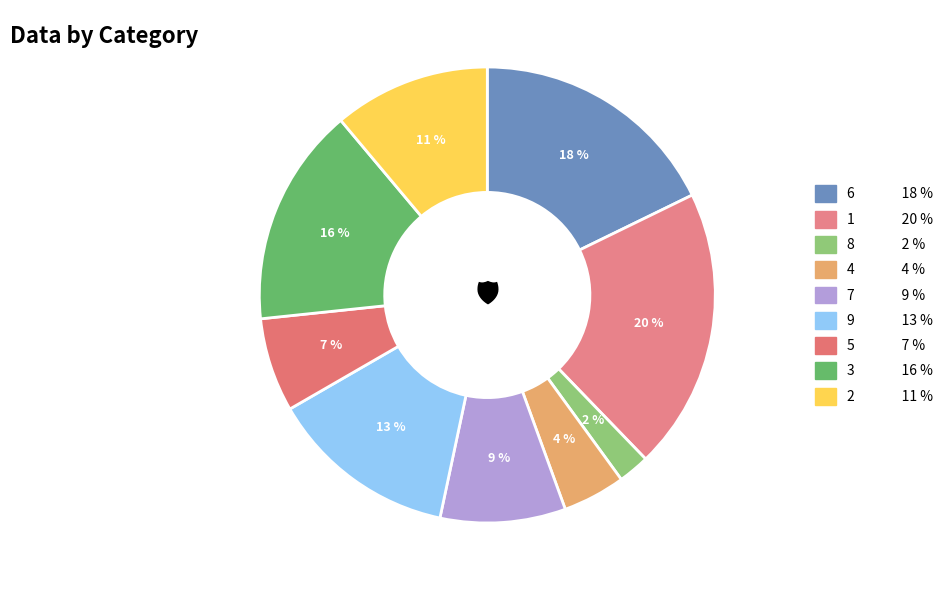

Count the number of slices in the pie.

9